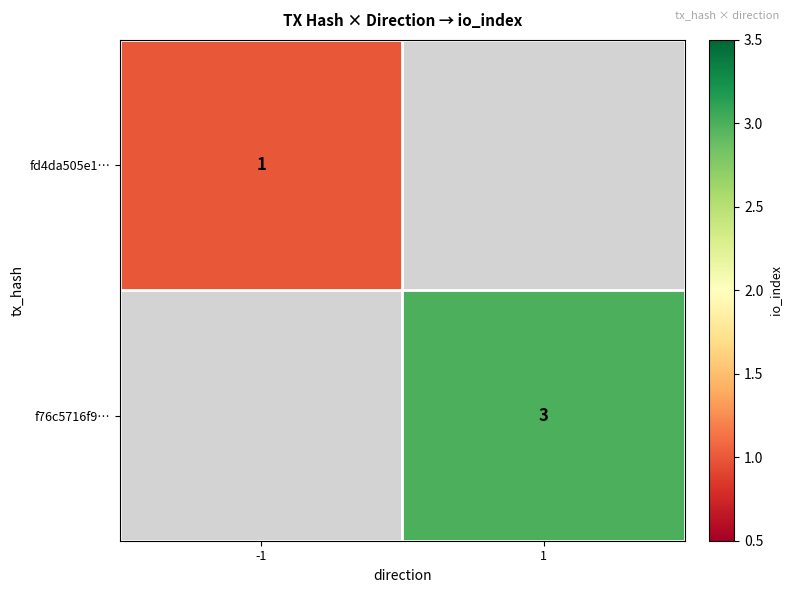

What is the smallest value displayed?

1.0